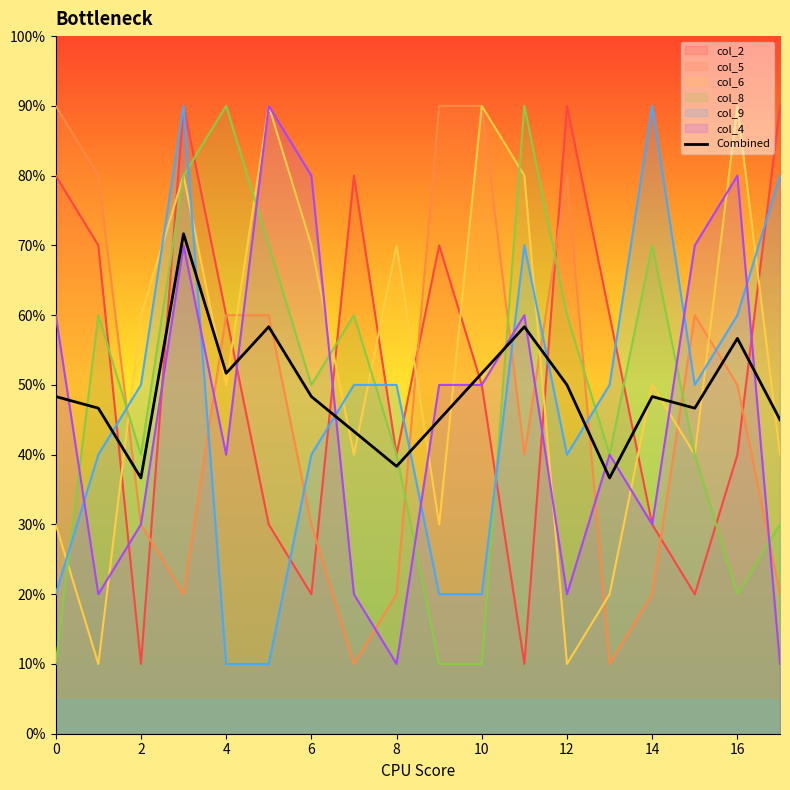

What are all the series names shown in the legend?

col_2, col_5, col_6, col_8, col_9, col_4, Combined